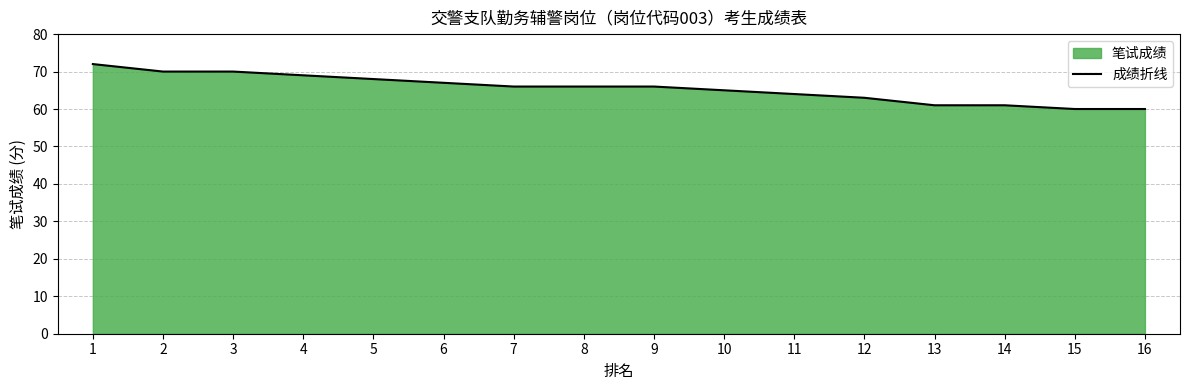

The value at 8 is 66. True or false?

True